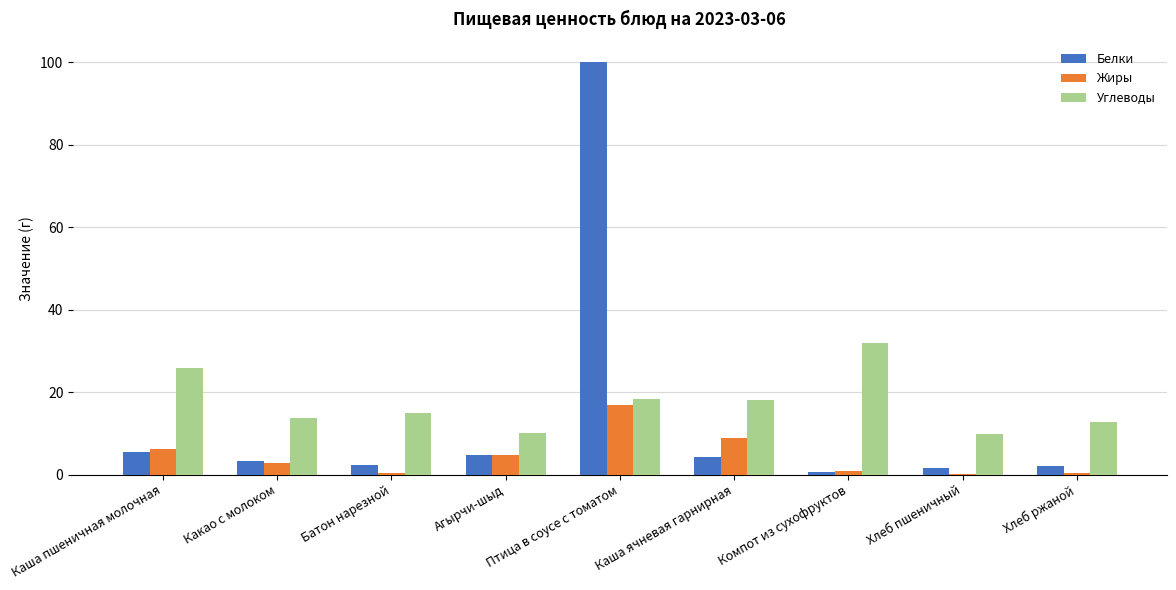

What is the sum of all Жиры values?

41.4